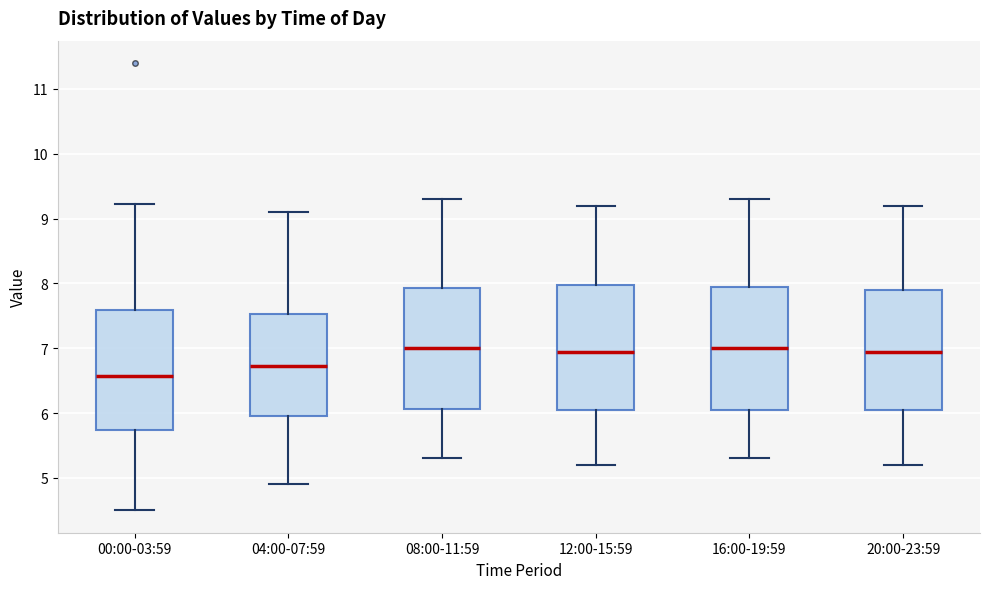

Where is the lower edge of the box for 12:00-15:59 on the y-axis? The values are not printed on the chart, so give them approximately, as read against the axis.

6.1